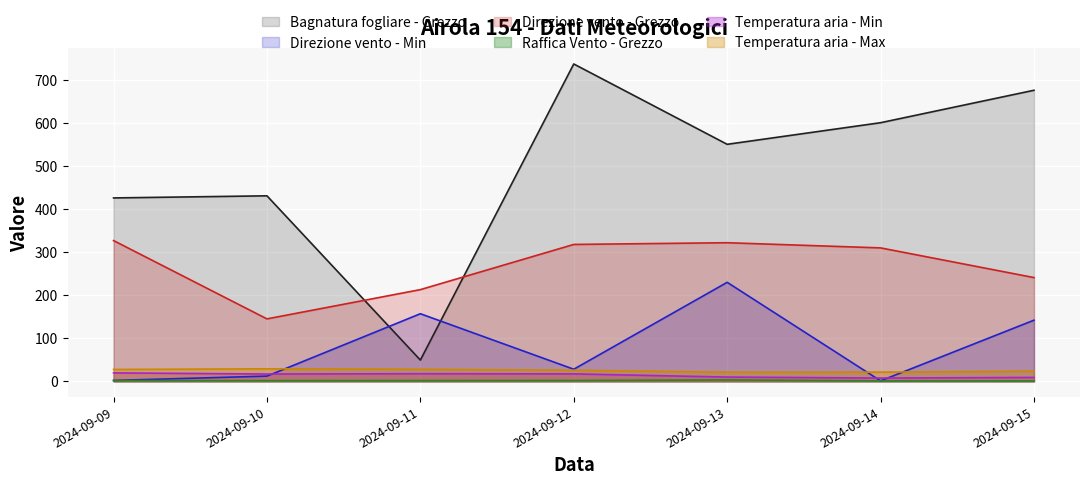

Rank the series by their maximum value, from lowest to highest.

Raffica Vento - Grezzo, Temperatura aria - Min, Temperatura aria - Max, Direzione vento - Min, Direzione vento - Grezzo, Bagnatura fogliare - Grezzo